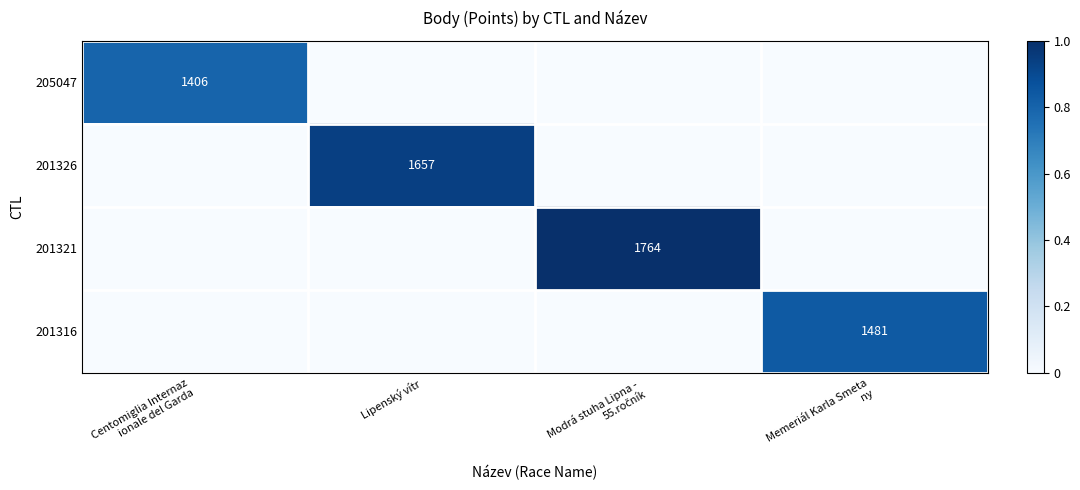

Rank the series at Lipenský vítr from highest to lowest value.

201326, 205047, 201321, 201316